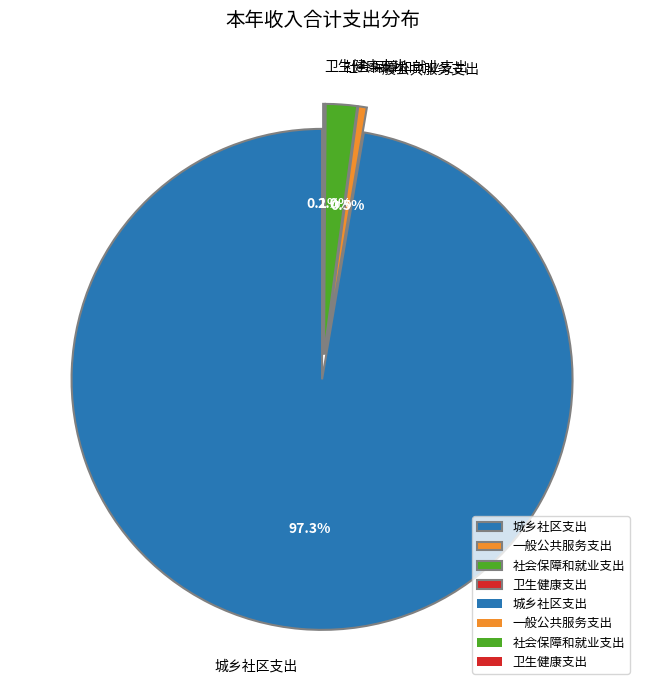

To the nearest percent, what percentage of the pie is 一般公共服务支出?

1%